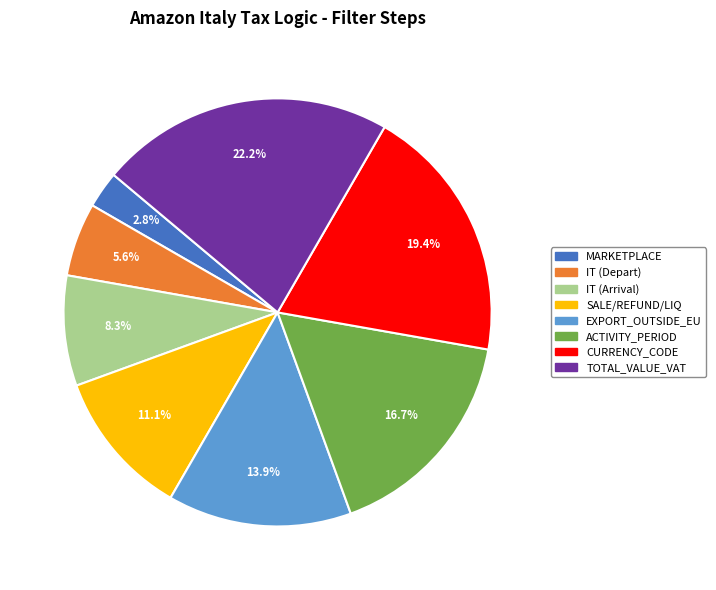

Is there a majority slice in this chart?

No